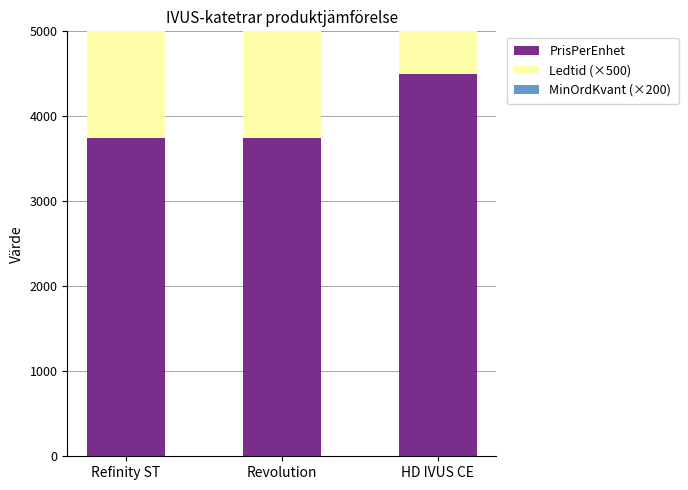

Reading right to left, list all the values displayed in this chart.

PrisPerEnhet: 4500	3747	3745
Ledtid (×500): 1000	1500	1500
MinOrdKvant (×200): 200	200	200